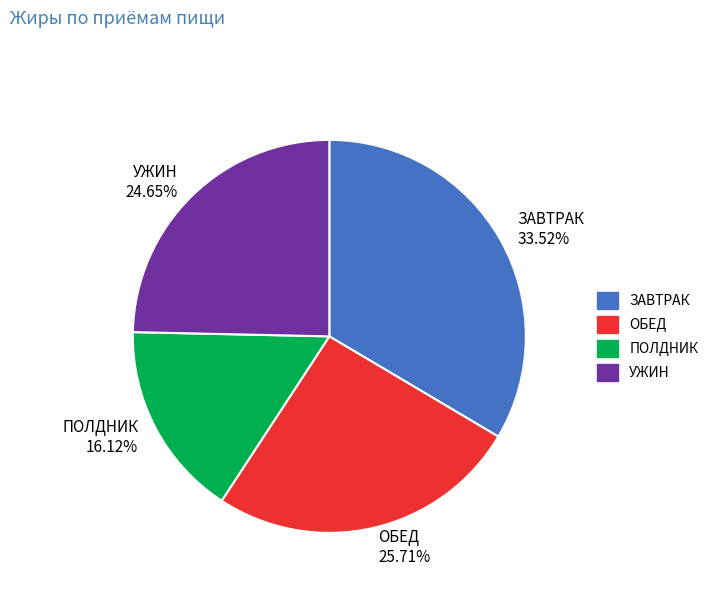

Which slice is the smallest?

ПОЛДНИК 16.12%